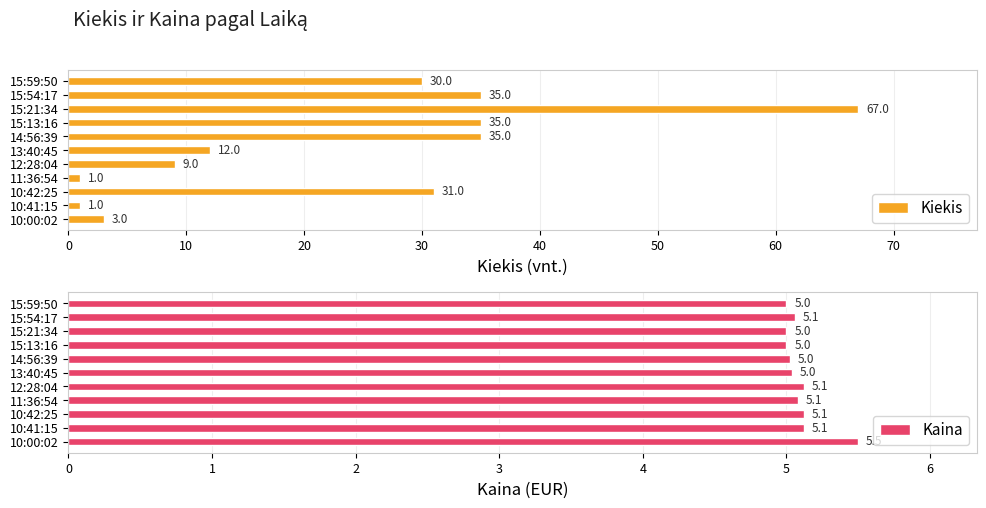

Reading left to right, transcribe all the data shown in this chart.

Kiekis: 30.0	35.0	67.0	35.0	35.0	12.0	9.0	1.0	31.0	1.0	3.0
Kaina: 5.0	5.1	5.0	5.0	5.0	5.0	5.1	5.1	5.1	5.1	5.5